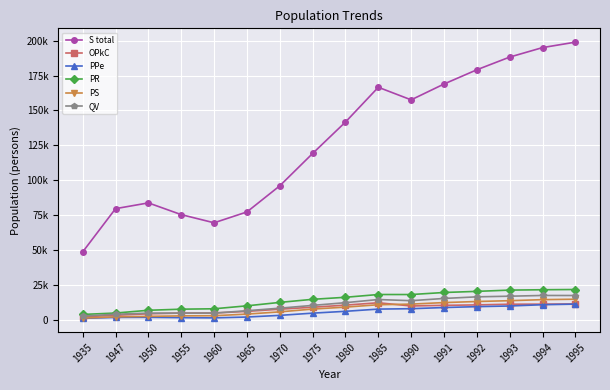

Where is the first local maximum for PR?

1985